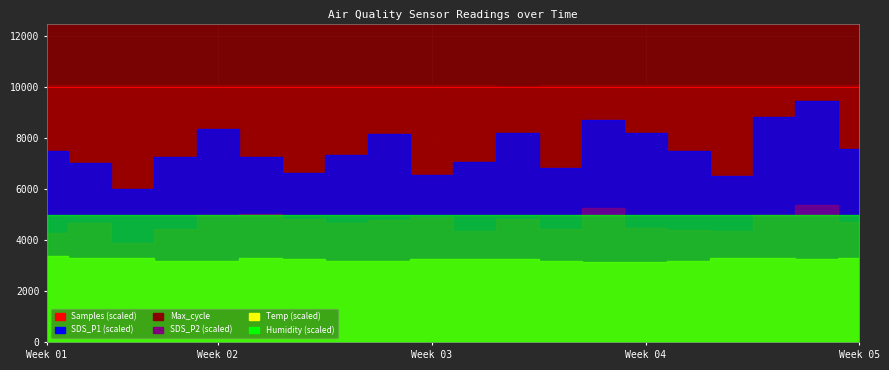

Reading right to left, what are all the values shown in this chart?

SDS_P1: 09:08=7.6	08:39=9.4	08:10=8.8	07:41=6.5	07:12=7.5	06:43=8.2	06:14=8.7	05:45=6.8	05:16=8.2	04:47=7.1	04:18=6.5	03:49=8.2	03:21=7.3	02:52=6.7	02:23=7.2	01:54=8.4	01:26=7.3	00:57=6.0	00:28=7.0	00:01=7.5
SDS_P2: 09:08=4.7	08:39=5.4	08:10=5.0	07:41=4.4	07:12=4.4	06:43=4.5	06:14=5.2	05:45=4.5	05:16=4.8	04:47=4.4	04:18=4.9	03:49=4.8	03:21=4.7	02:52=4.8	02:23=5.0	01:54=5.0	01:26=4.4	00:57=3.9	00:28=4.7	00:01=4.3
Temp: 09:08=6.6	08:39=6.5	08:10=6.6	07:41=6.6	07:12=6.4	06:43=6.3	06:14=6.3	05:45=6.4	05:16=6.5	04:47=6.5	04:18=6.5	03:49=6.4	03:21=6.4	02:52=6.5	02:23=6.6	01:54=6.4	01:26=6.4	00:57=6.6	00:28=6.6	00:01=6.8
Humidity: 09:08=99.9	08:39=99.9	08:10=99.9	07:41=99.9	07:12=99.9	06:43=99.9	06:14=99.9	05:45=99.9	05:16=99.9	04:47=99.9	04:18=99.9	03:49=99.9	03:21=99.9	02:52=99.9	02:23=99.9	01:54=99.9	01:26=99.9	00:57=99.9	00:28=99.9	00:01=99.9
Samples: 09:08=5040332.0	08:39=5036194.0	08:10=5039447.0	07:41=5036322.0	07:12=5045603.0	06:43=5040302.0	06:14=5043952.0	05:45=5041640.0	05:16=5027674.0	04:47=5039727.0	04:18=5044227.0	03:49=5046913.0	03:21=5042720.0	02:52=5047009.0	02:23=5042377.0	01:54=5037688.0	01:26=5042178.0	00:57=5045953.0	00:28=5035861.0	00:01=5042081.0
Max_cycle: 09:08=20036.0	08:39=20540.0	08:10=20116.0	07:41=20525.0	07:12=20494.0	06:43=20029.0	06:14=20035.0	05:45=20045.0	05:16=20033.0	04:47=20398.0	04:18=20053.0	03:49=20037.0	03:21=20064.0	02:52=20703.0	02:23=20482.0	01:54=20076.0	01:26=20053.0	00:57=20036.0	00:28=20074.0	00:01=20102.0